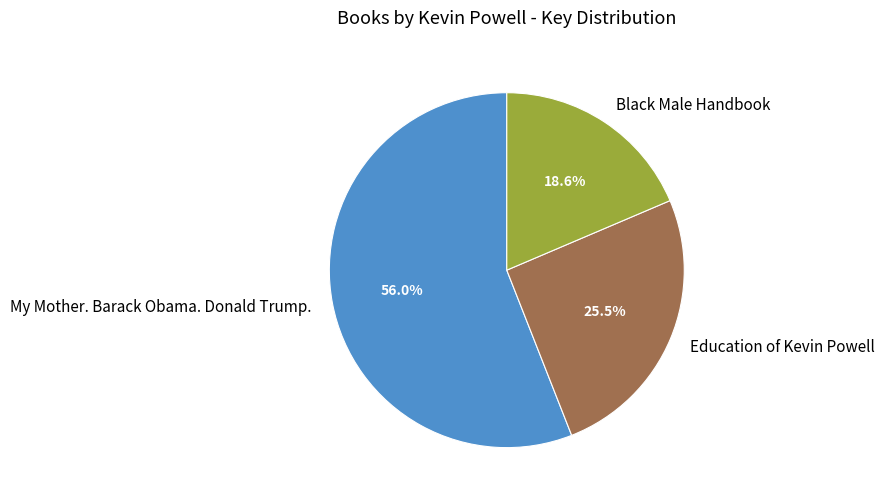

Is Education of Kevin Powell the majority of the pie?

No